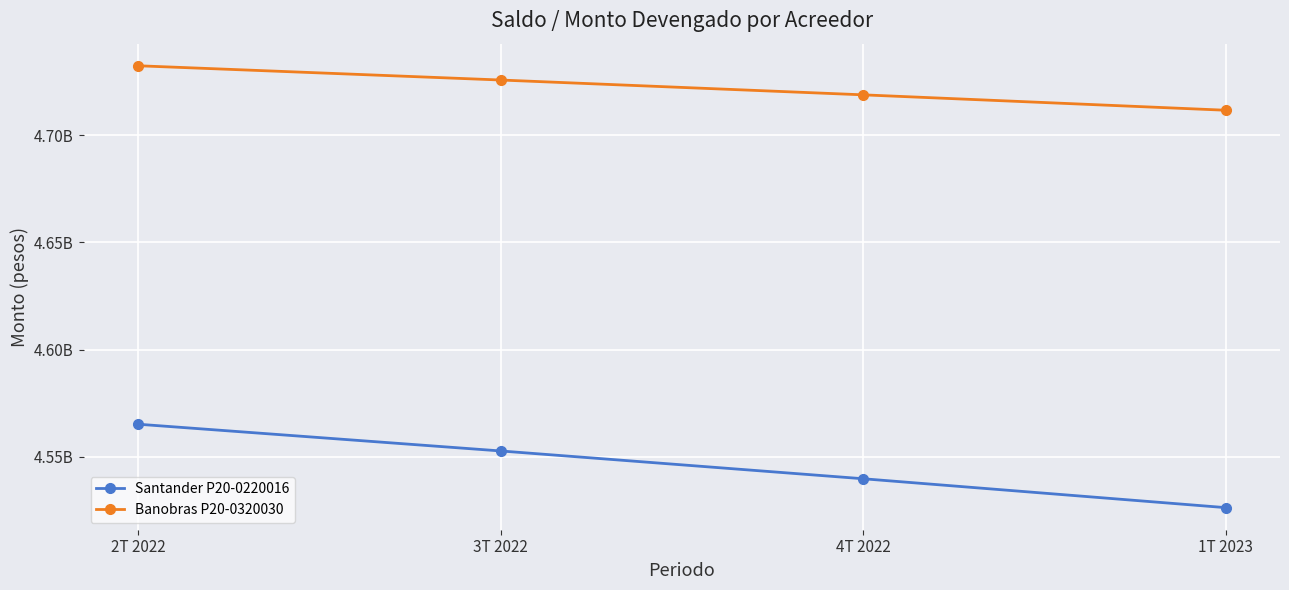

True or false: Santander P20-0220016 and Banobras P20-0320030 cross at least once.

False